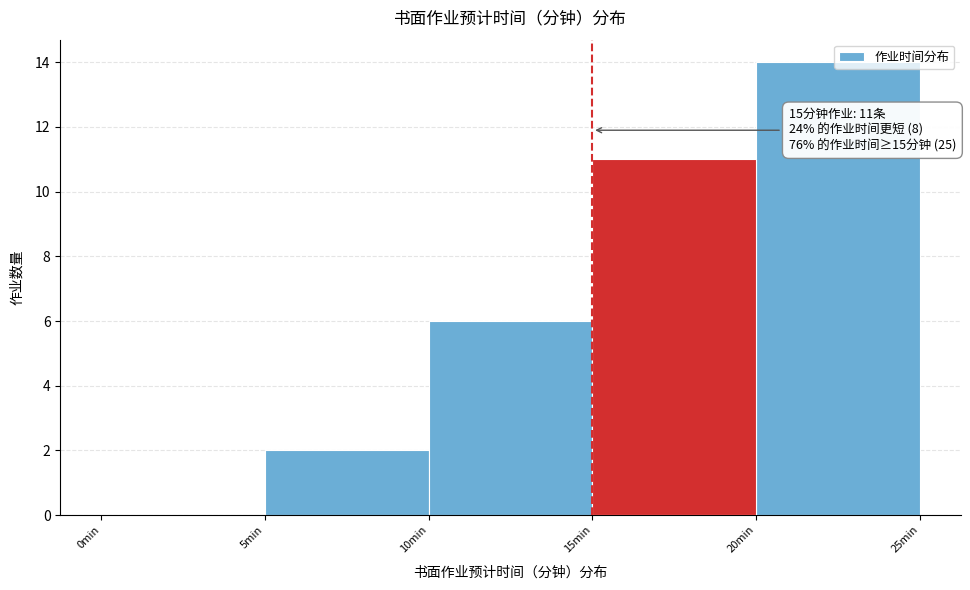

Which range on the x-axis has the tallest bar?

20 to 25